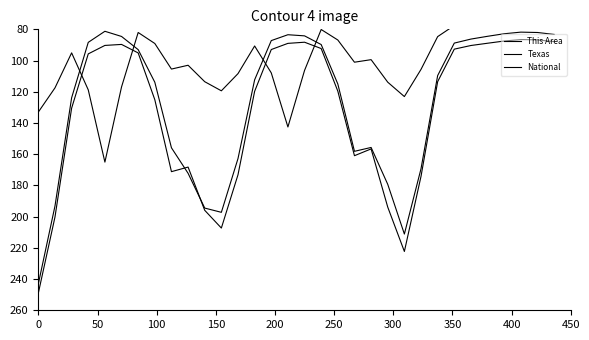

What is the difference between the maximum and second lowest values in the Texas series?

161.2